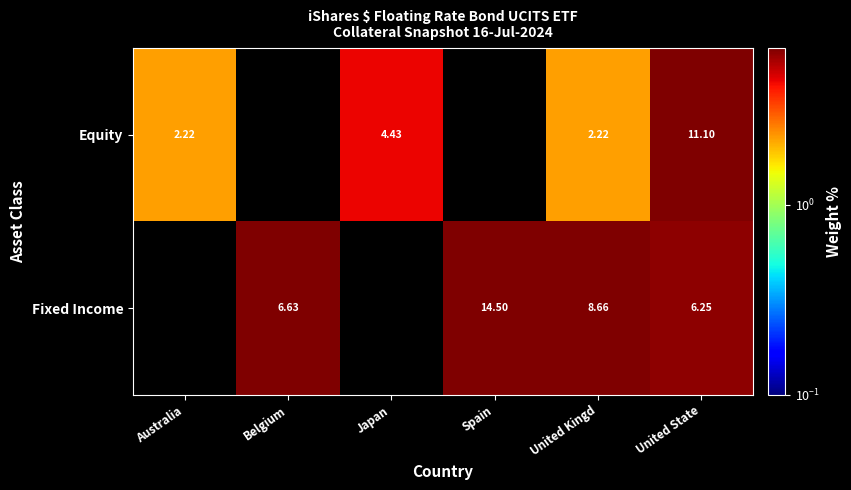

What is the spread (max minus min) of values at United State?

4.9